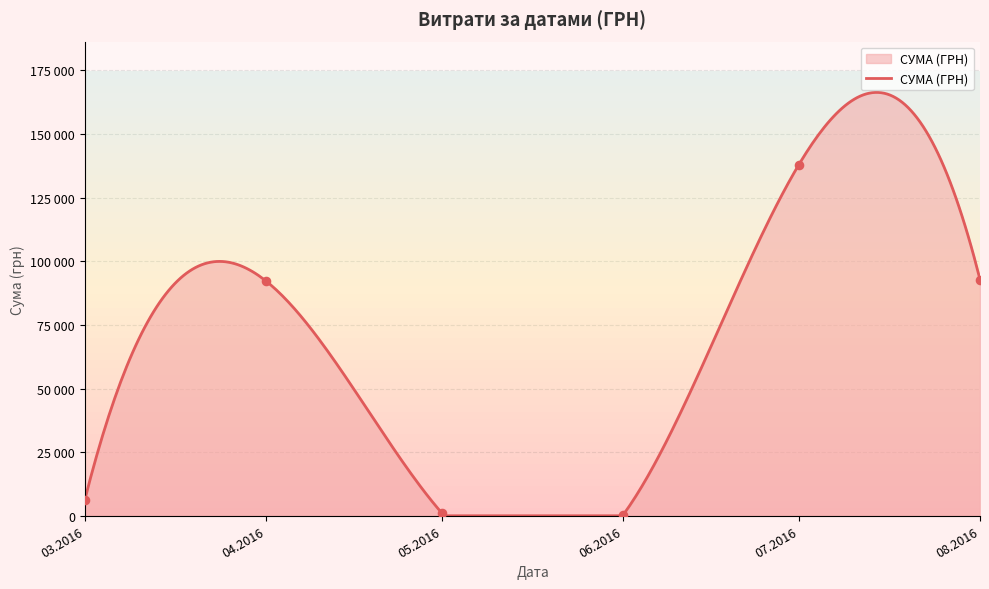

Between 09.04.2016 and 26.07.2016, which is larger?

26.07.2016